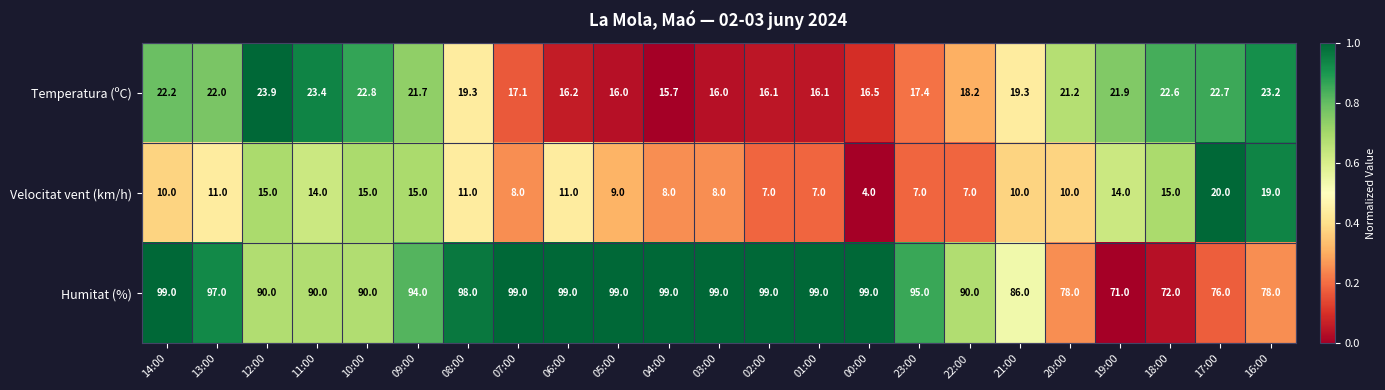

What is the difference between the highest and lowest values at 02:00?

92.0